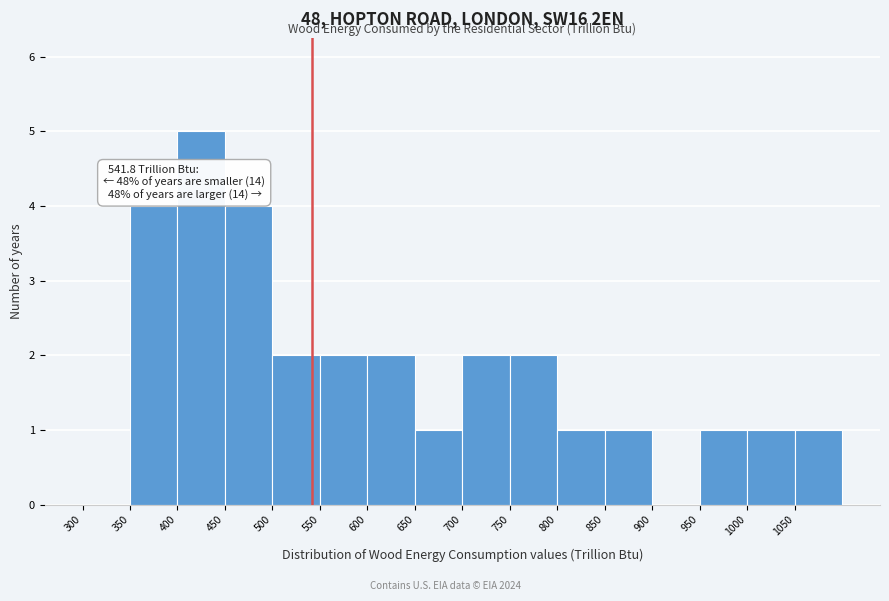

Over which range of the x-axis is the bar tallest?

400 to 450